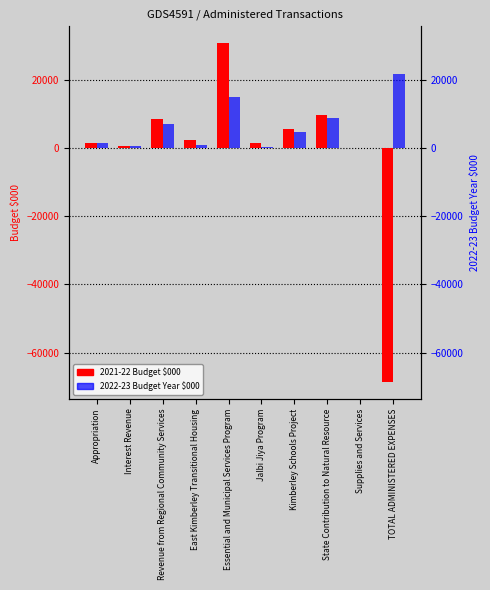

Which series has the widest spread of values?

2021-22 Budget $000